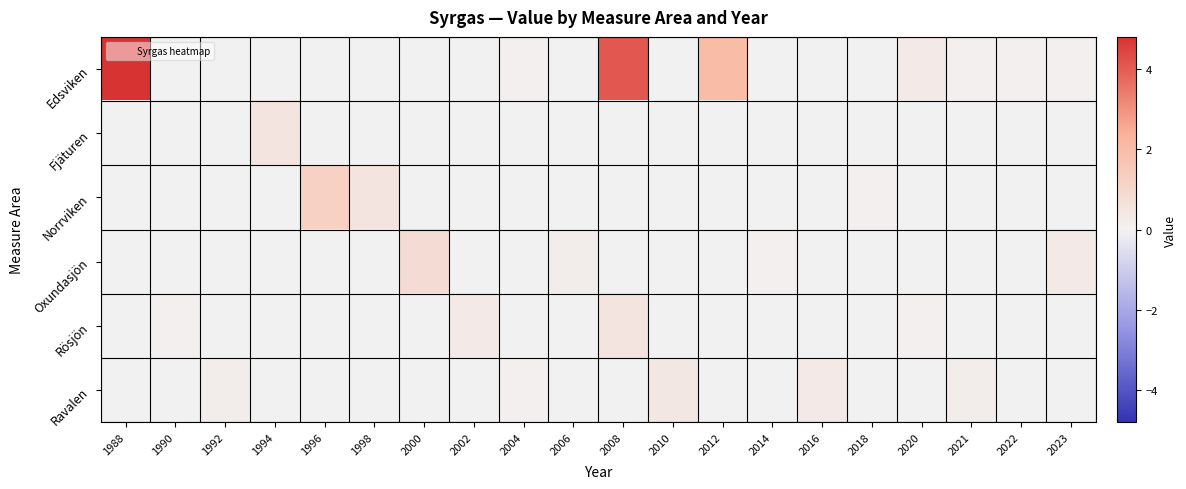

Which series has the widest spread of values?

Edsviken